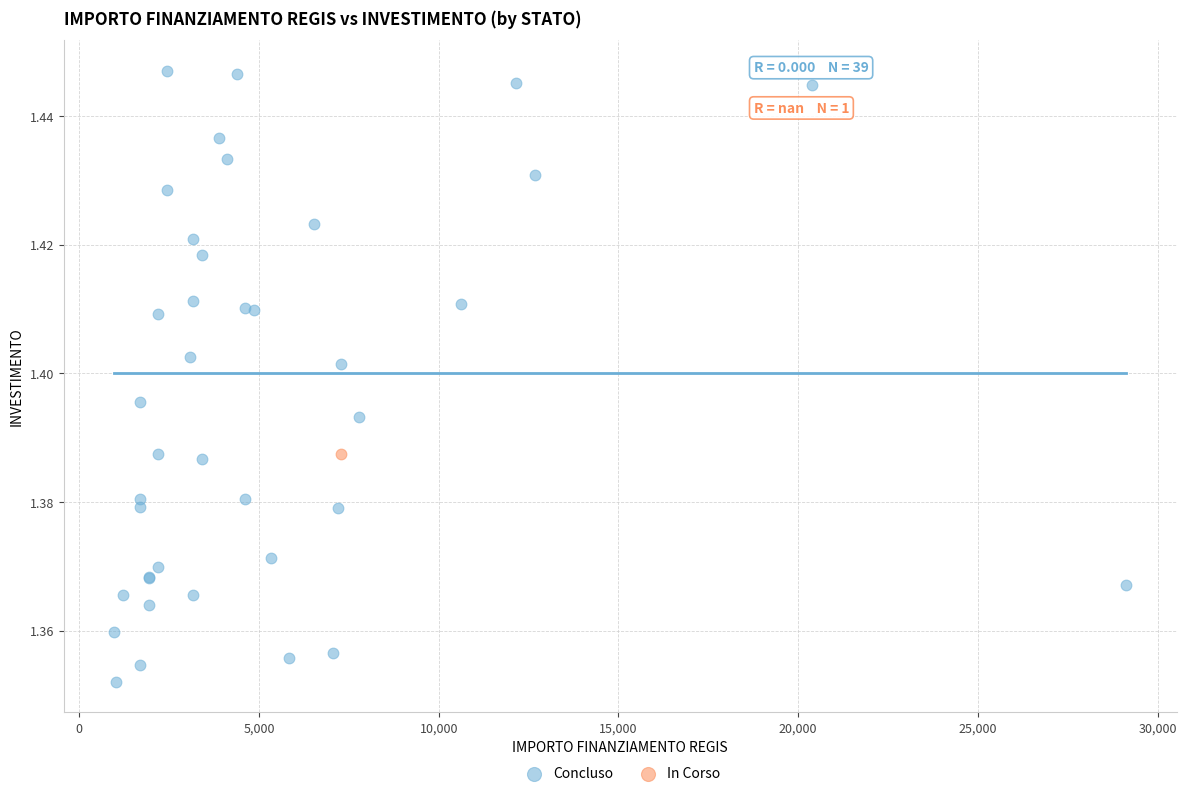

What are all the series names shown in the legend?

Concluso, In Corso